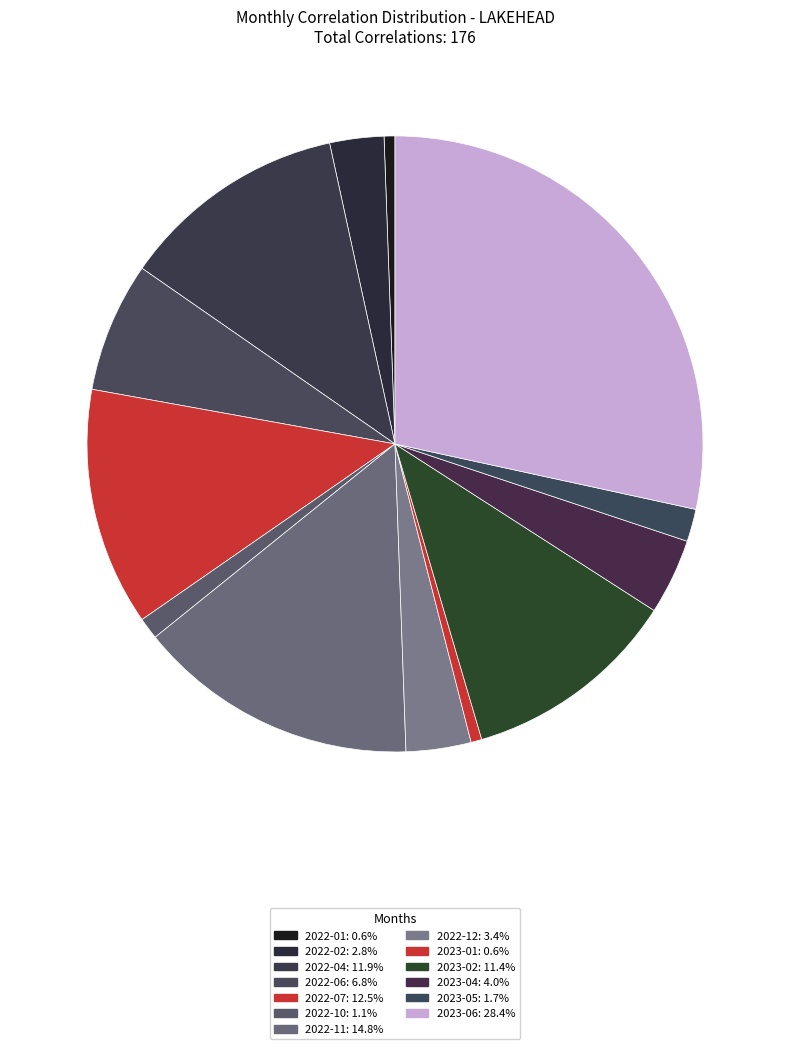

How many slices are in this pie chart?

13